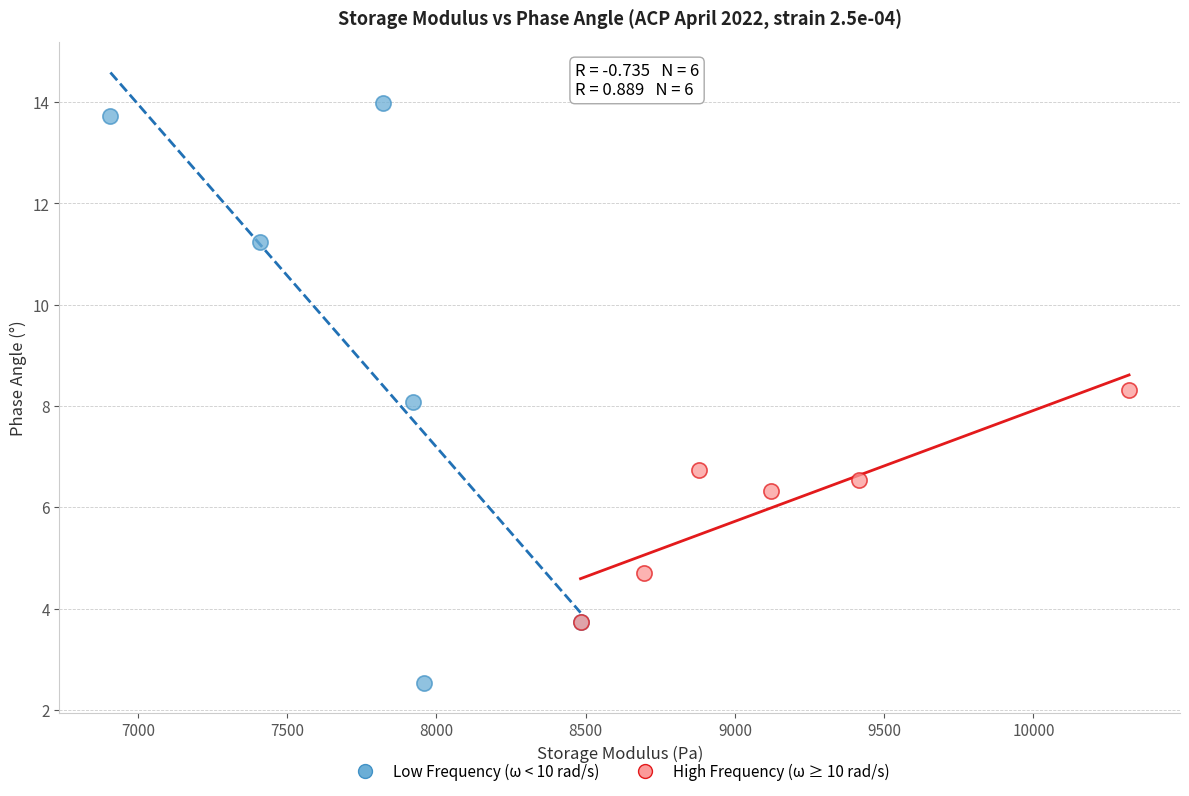

Which series reaches the maximum Y coordinate?

Low Frequency (ω < 10 rad/s)